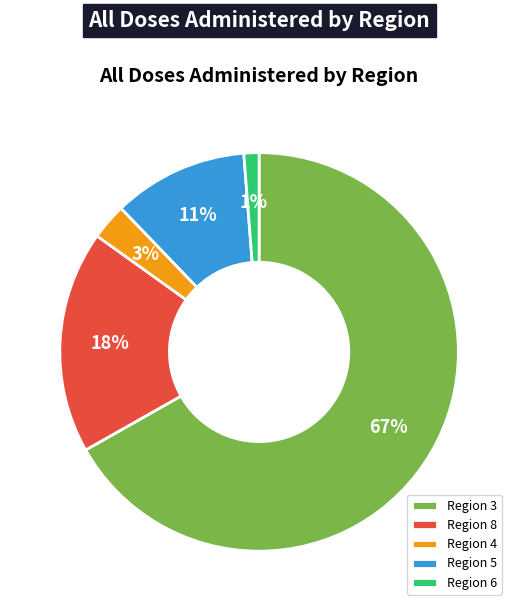

Count the number of slices in the pie.

5